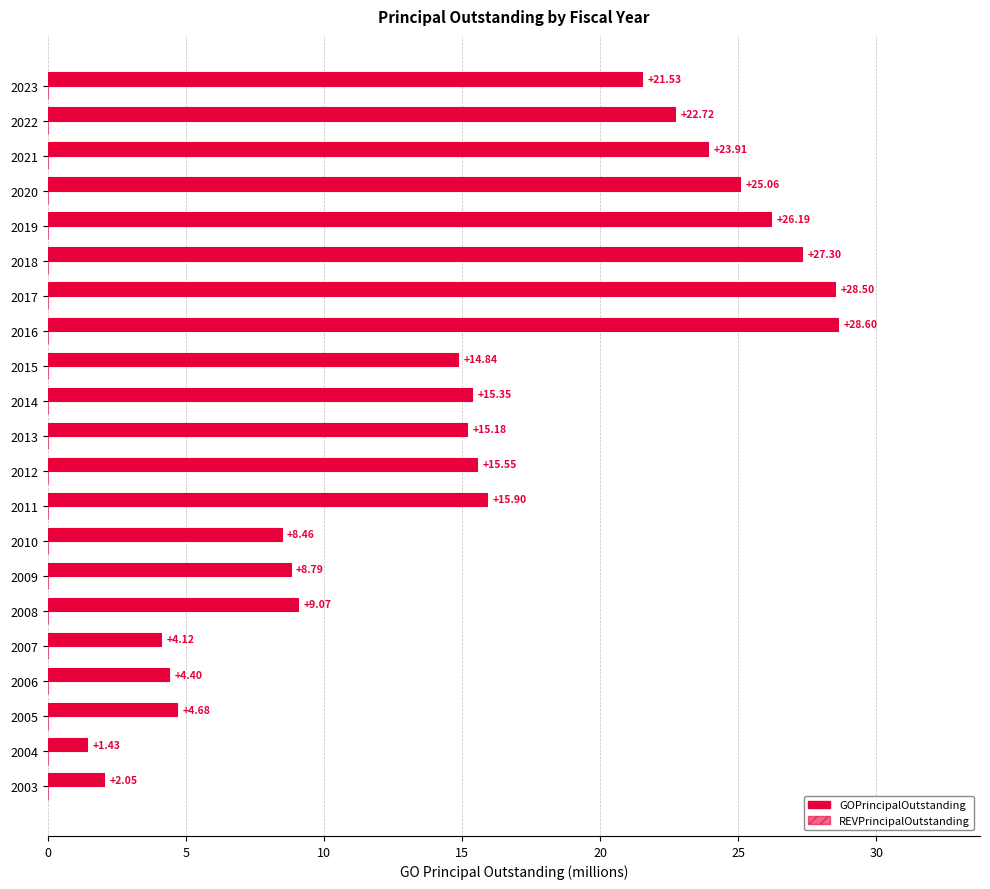

Does the chart contain any negative values?

No